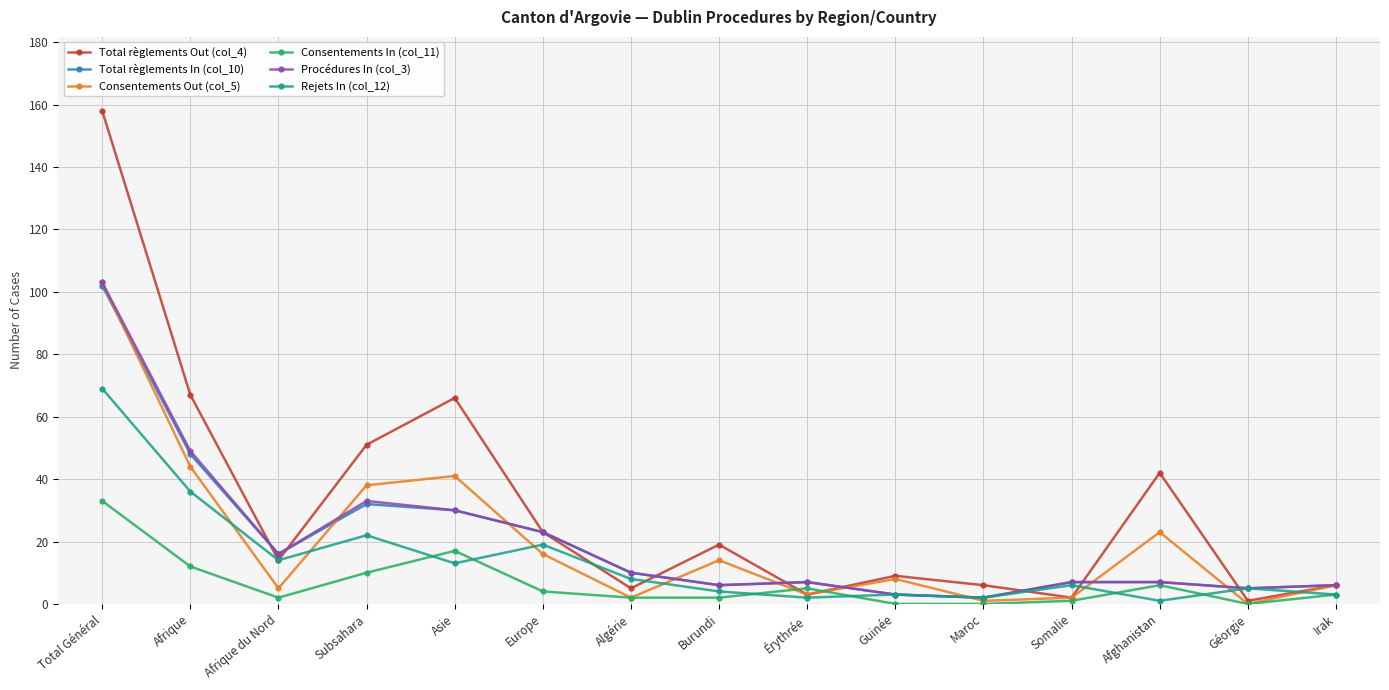

At which category does Rejets In (col_12) reach its first local valley?

Afrique du Nord